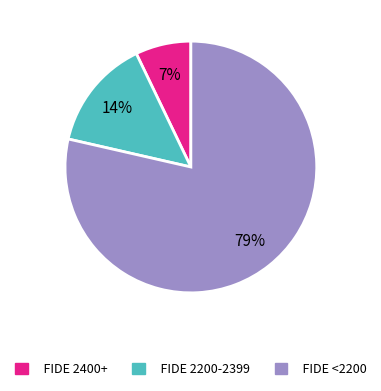

To the nearest percent, what is the average slice percentage?

33%